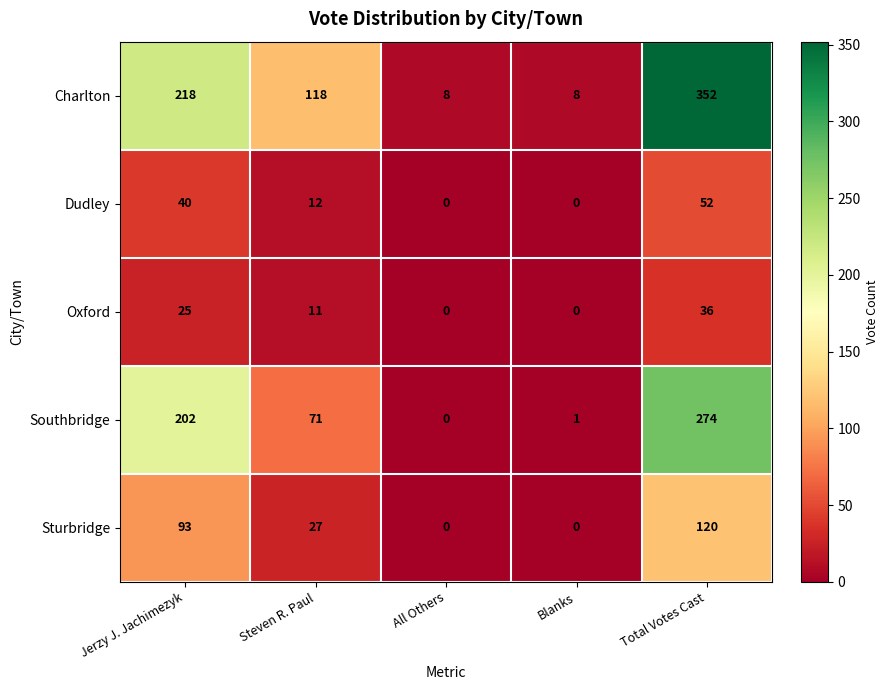

Which series changed the most between Jerzy J. Jachimezyk and Blanks?

Charlton